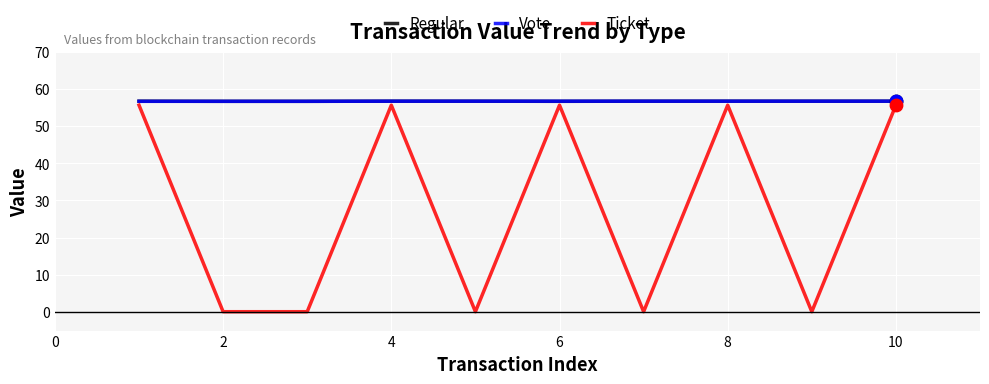

What is the maximum value shown in the chart?

56.7